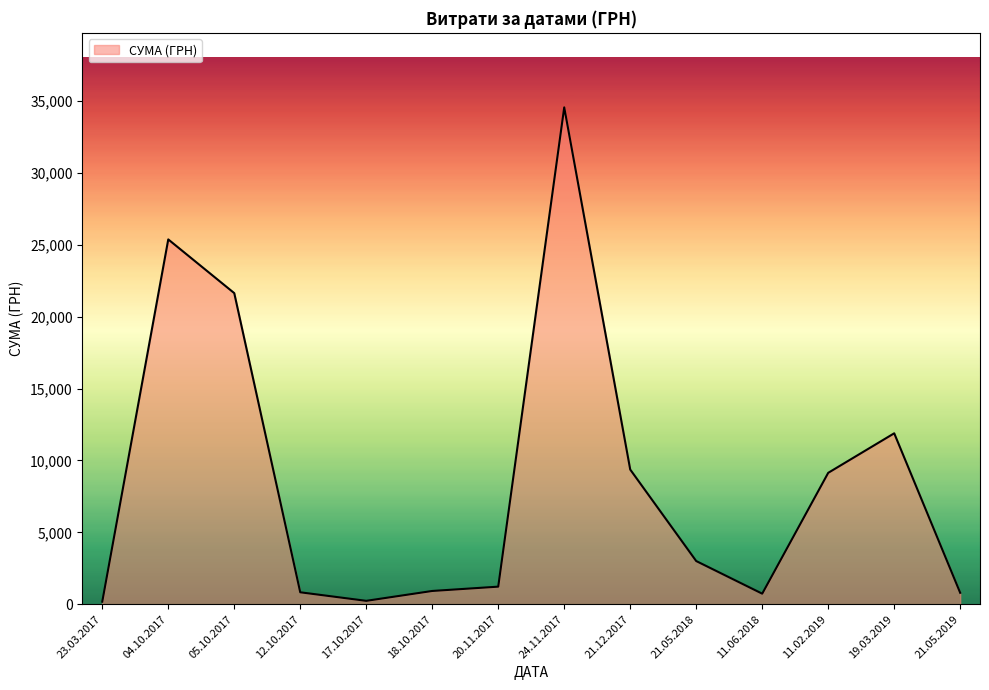

True or false: there are more than 0 points higher than both neighbors.

True